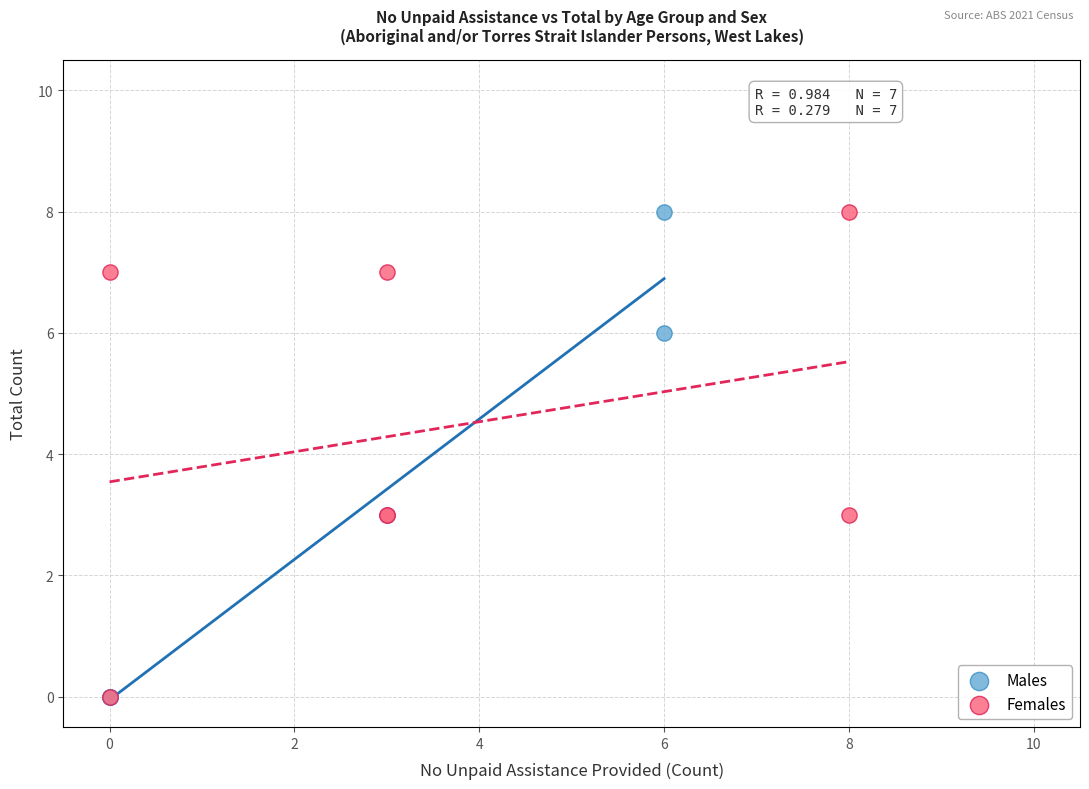

What are all the series names shown in the legend?

Males, Females